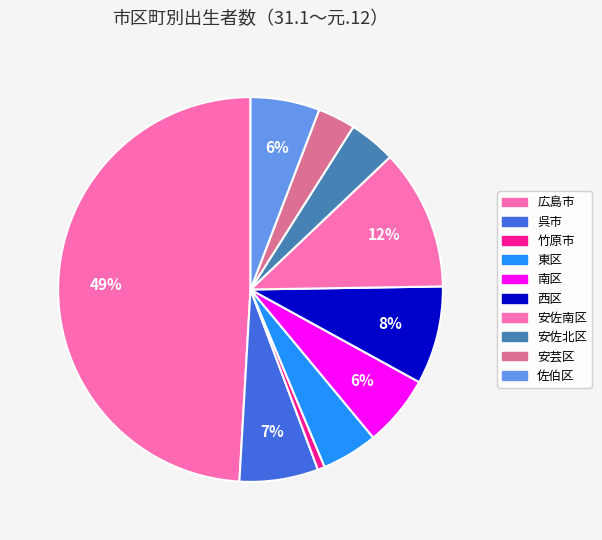

Combined, do 安芸区 and 西区 account for over 50%?

No